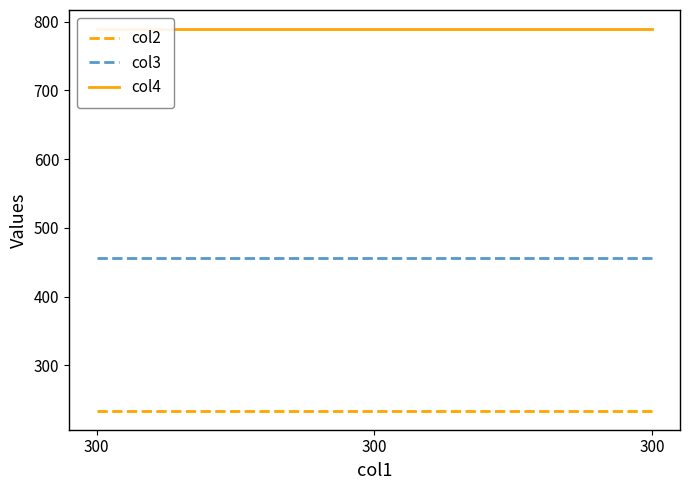

Which has a higher value, 300 or 300?

300